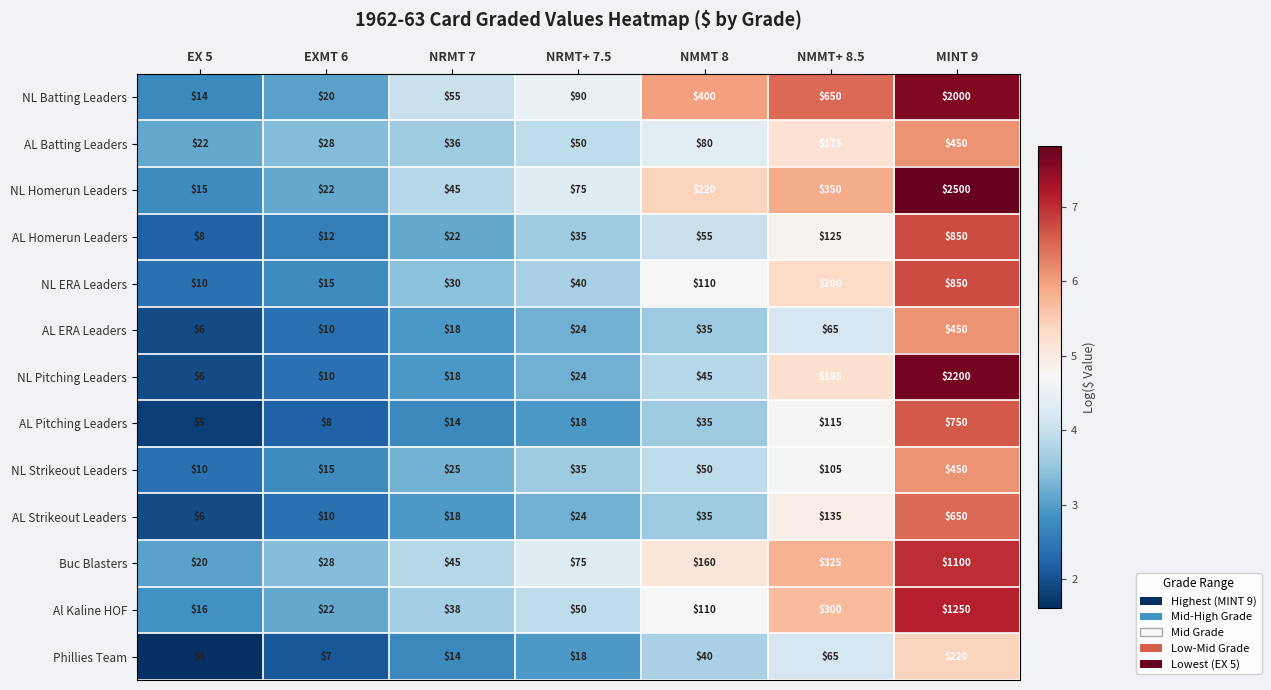

What is the difference between the NL Pitching Leaders values at MINT 9 and EXMT 6?

2190